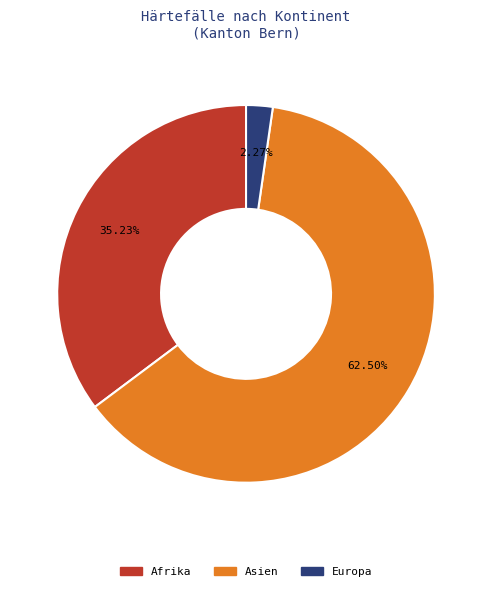

To the nearest percent, what is the difference between the largest and smallest slice percentages?

60%